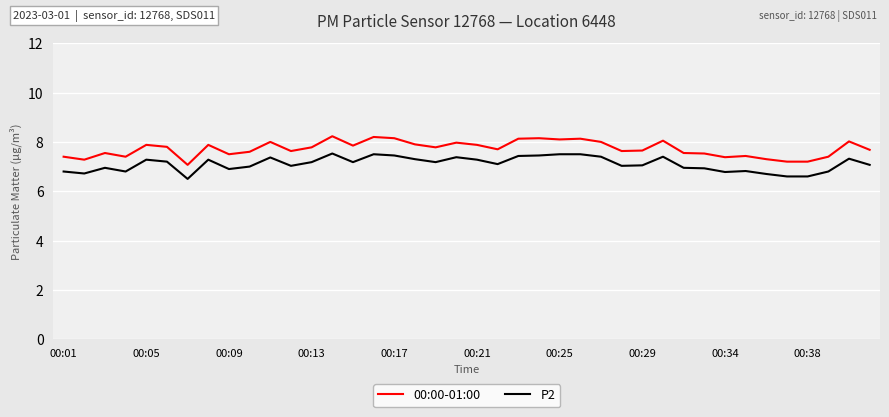

True or false: P2 has more than 2 interior local peaks.

True